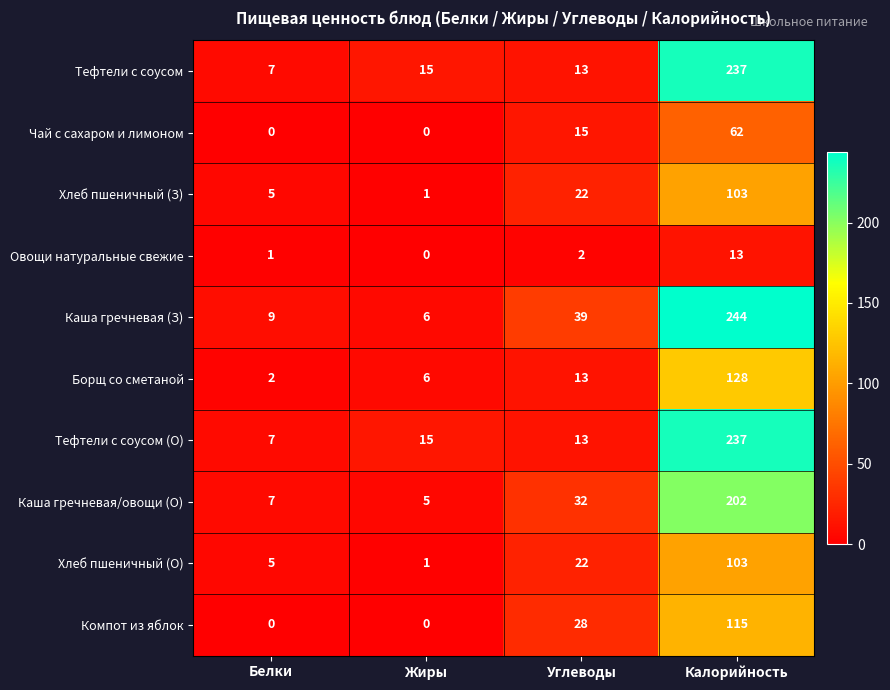

The value of Овощи натуральные свежие at Углеводы is 3. True or false?

False